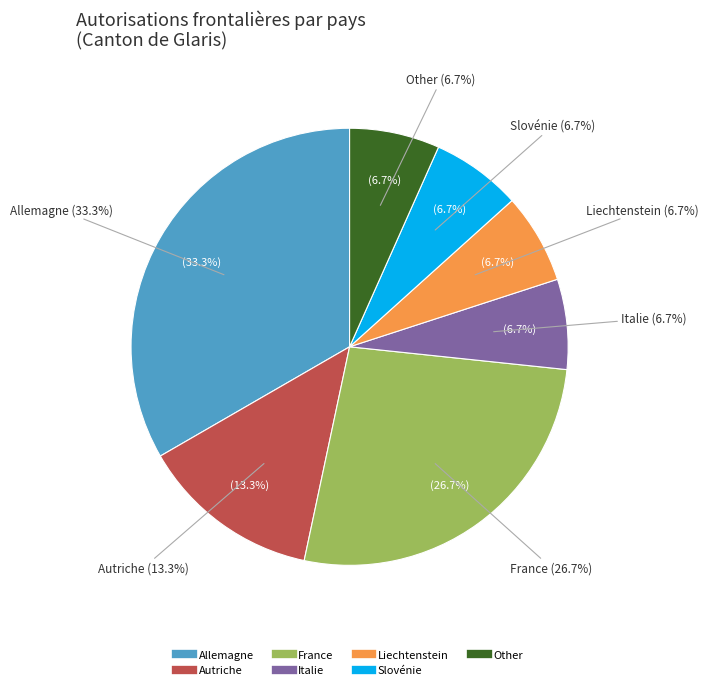

What is the ratio of the value at Italie to the value at Autriche?

0.5